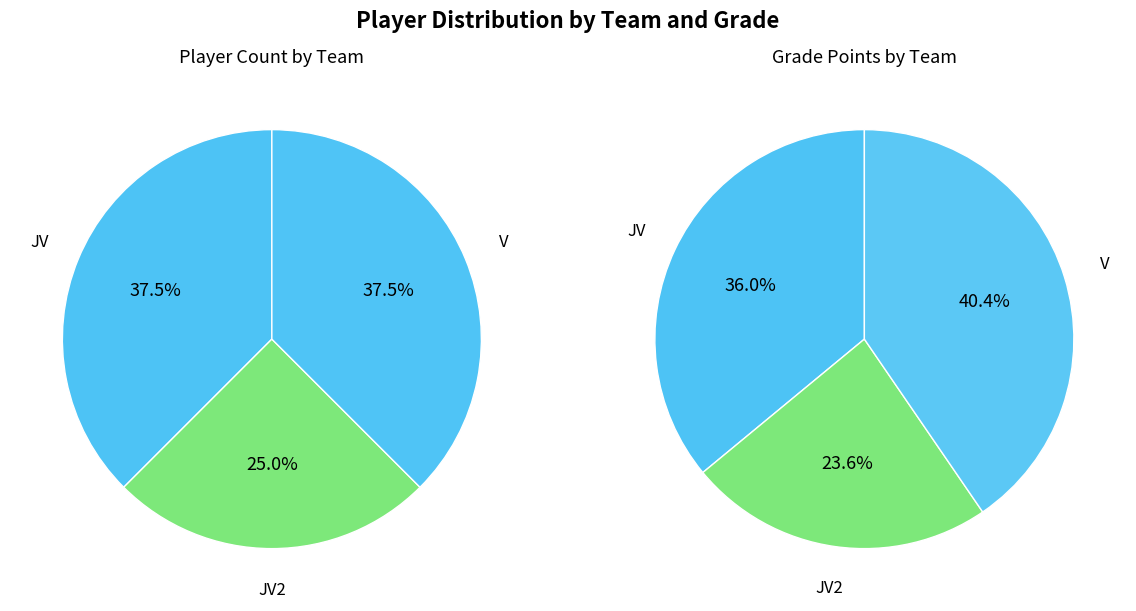

Is it true that V is 38% of the pie?

True